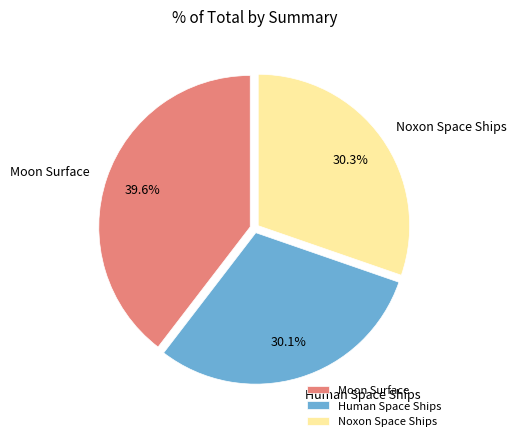

Does Human Space Ships account for over 50% of the chart?

No